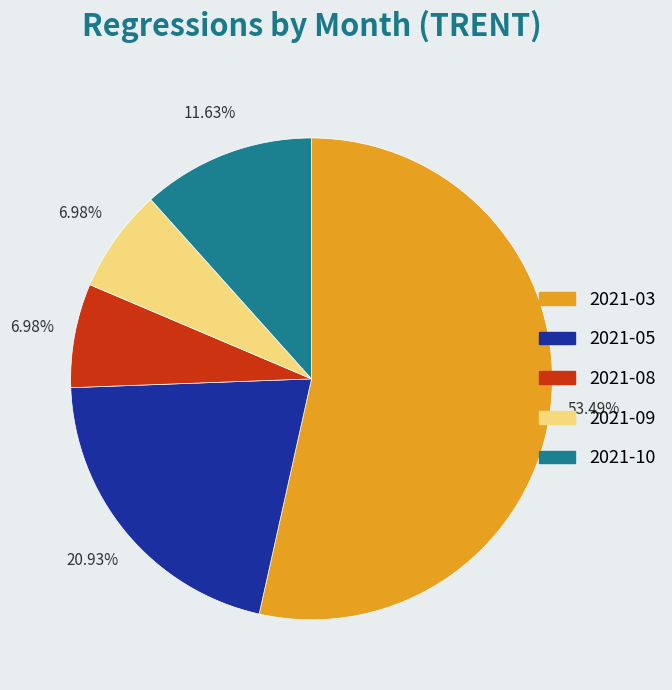

Is there any slice that represents more than half of the pie?

Yes